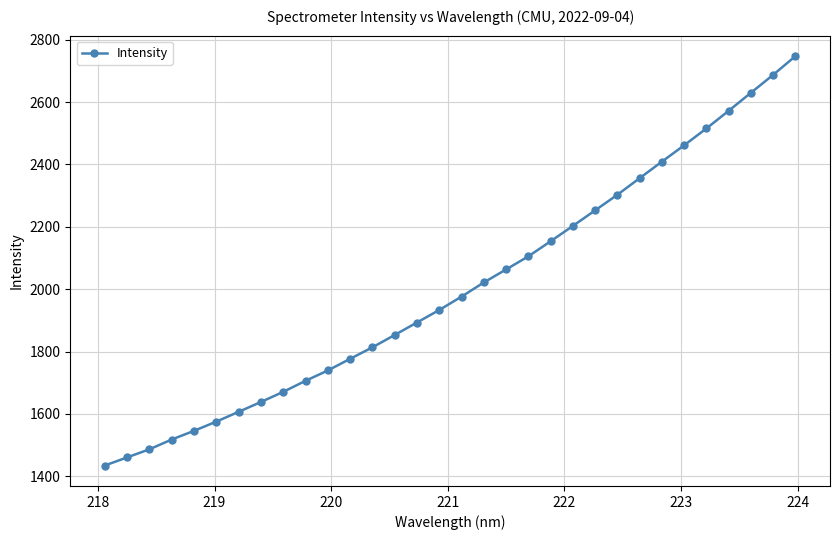

What is the difference between the maximum and second lowest values?

1287.1